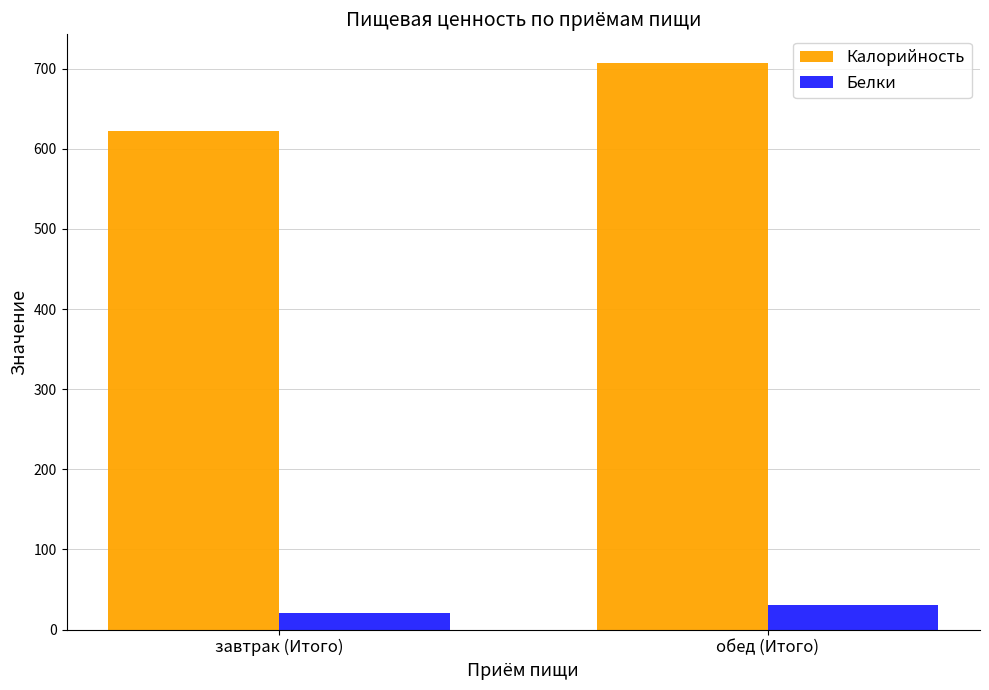

What are all the series names shown in the legend?

Калорийность, Белки